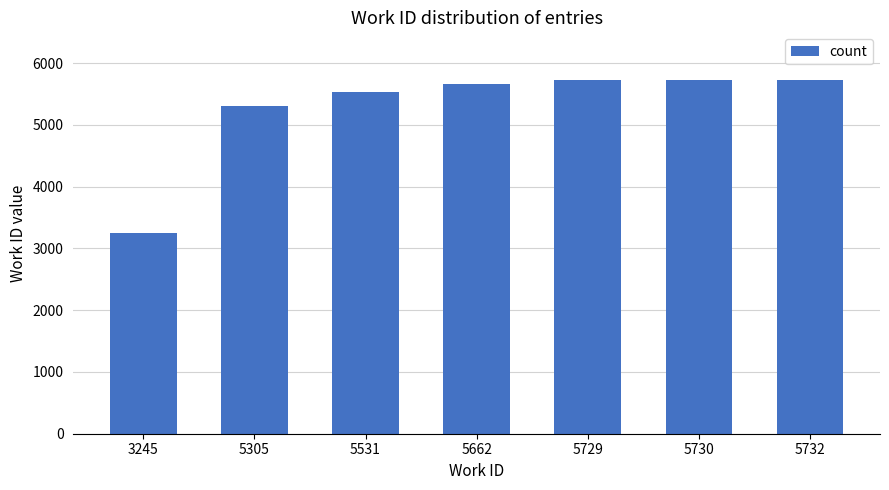

Which category has the lowest value across all series?

3245